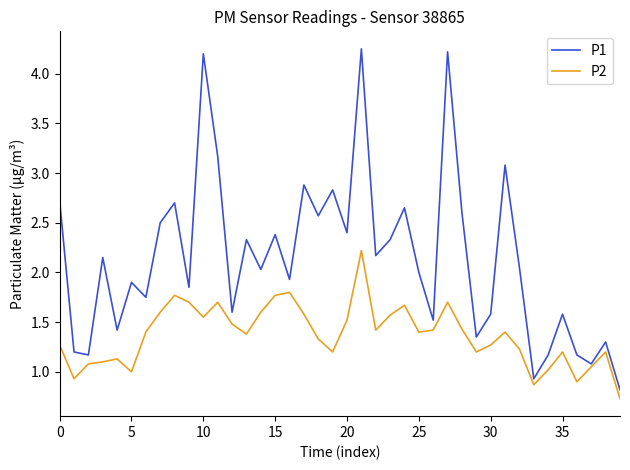

Rank the series by their average value, from lowest to highest.

P2, P1